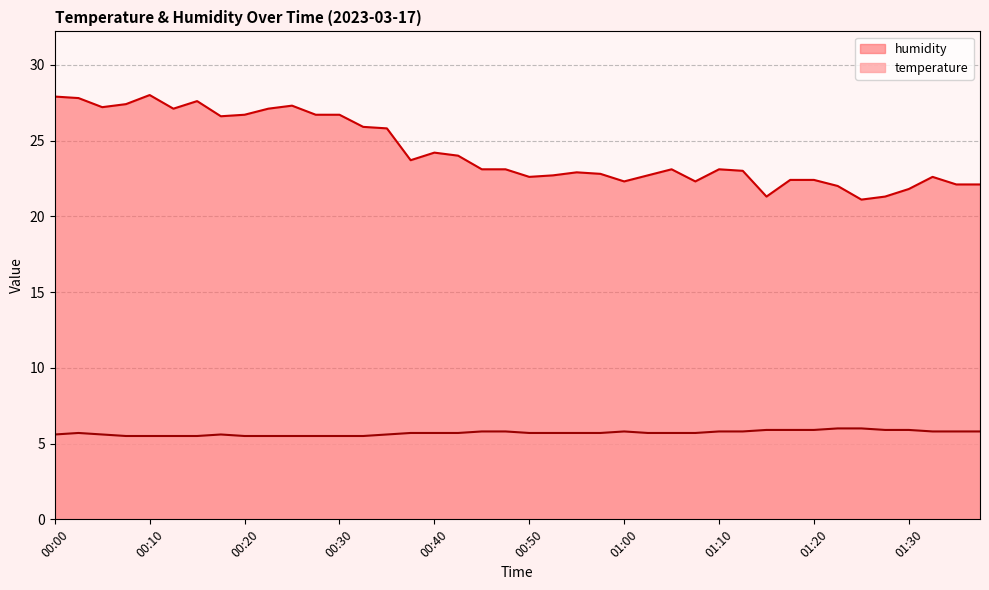

Between 00:25 and 01:35, which is larger?

01:35